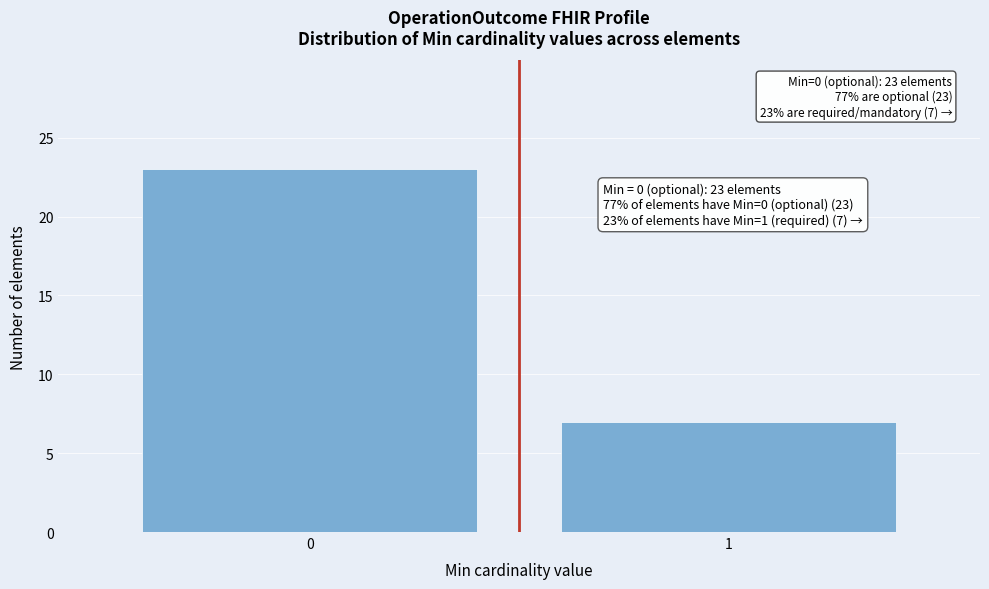

Reading left to right, extract all data points from this chart.

0=23	1=7